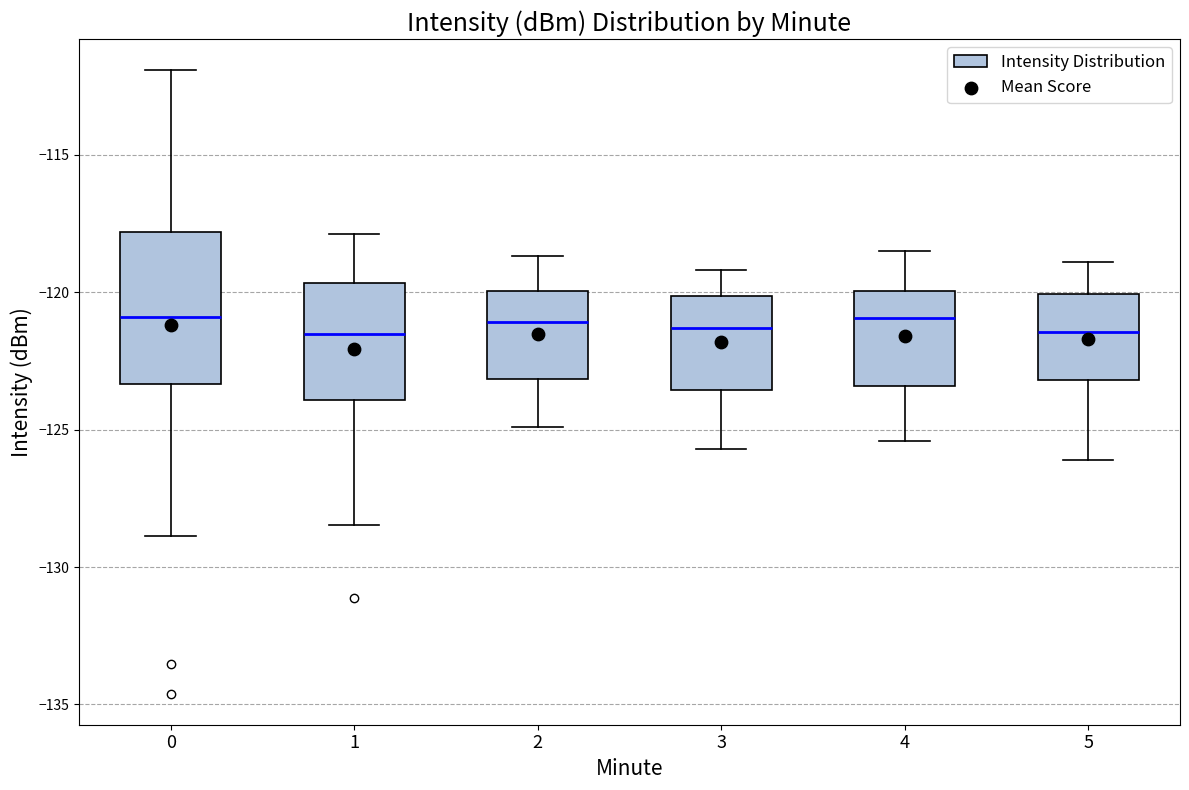

Reading left to right, transcribe this box plot: for each box, give where its median line is, the range the box spans, and where its two whiskers end, as read against the y-axis. The values are not printed on the chart, so give them approximately, as read against the axis.

0: median -121.0, box -123.5 to -118.0, whiskers -129.0 to -112.0
1: median -121.5, box -124.0 to -119.5, whiskers -128.5 to -118.0
2: median -121.0, box -123.0 to -120.0, whiskers -125.0 to -118.5
3: median -121.5, box -123.5 to -120.0, whiskers -125.5 to -119.0
4: median -121.0, box -123.5 to -120.0, whiskers -125.5 to -118.5
5: median -121.5, box -123.0 to -120.0, whiskers -126.0 to -119.0